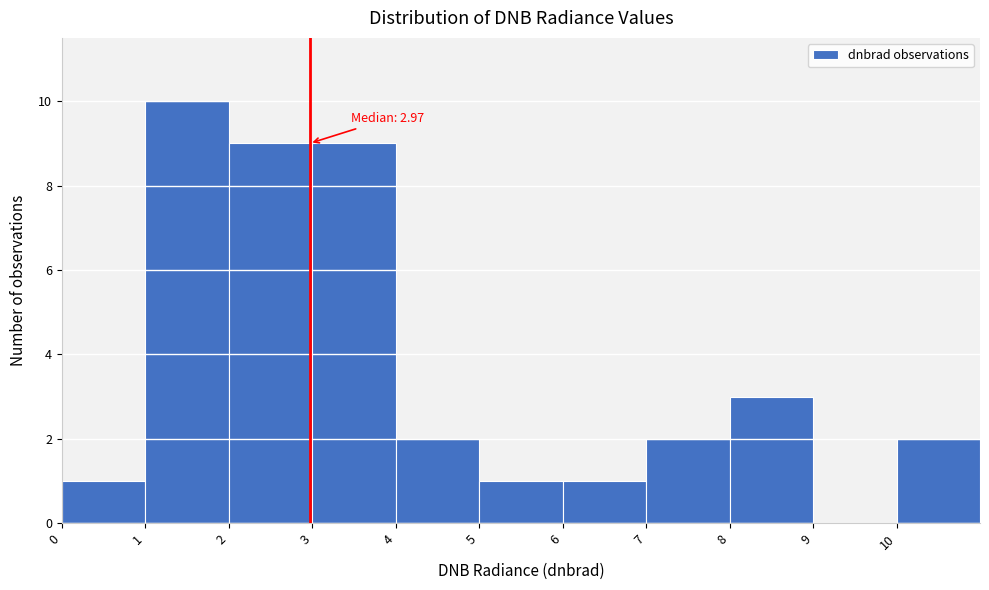

Which range on the x-axis has the tallest bar?

1 to 2